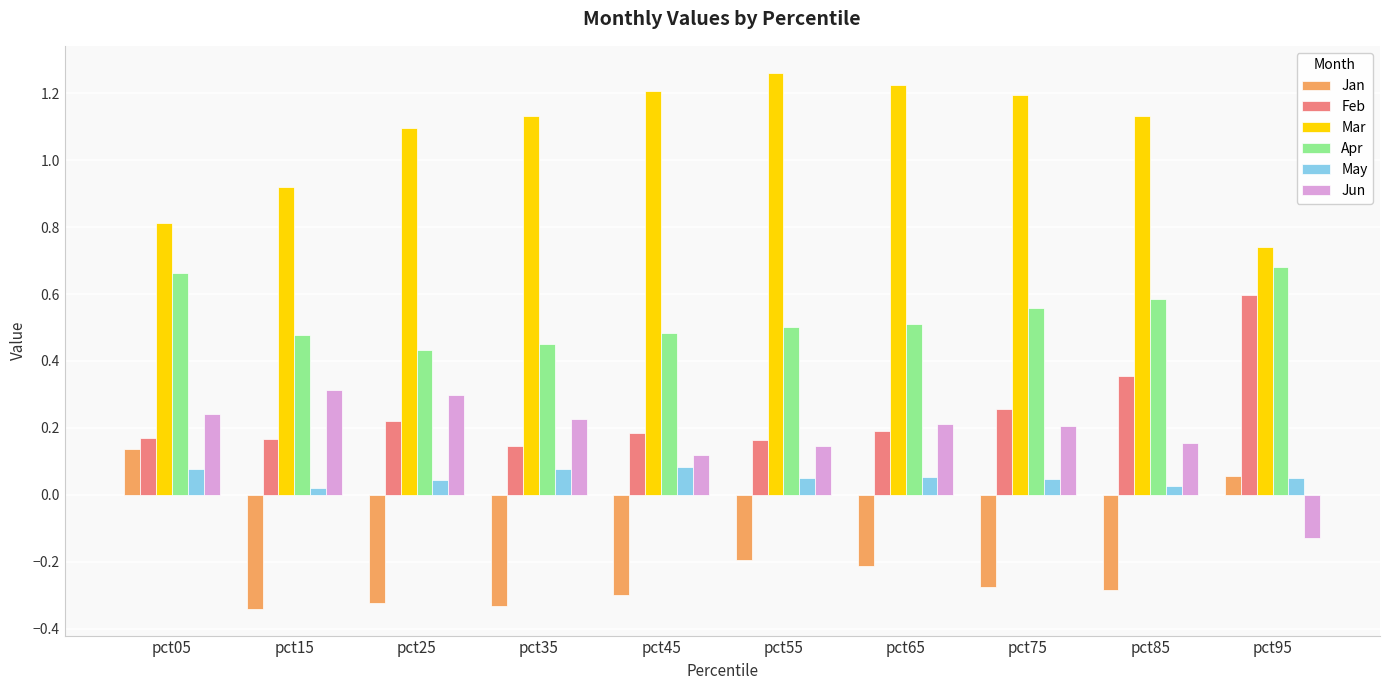

How many values in the Jun series exceed 0?

9